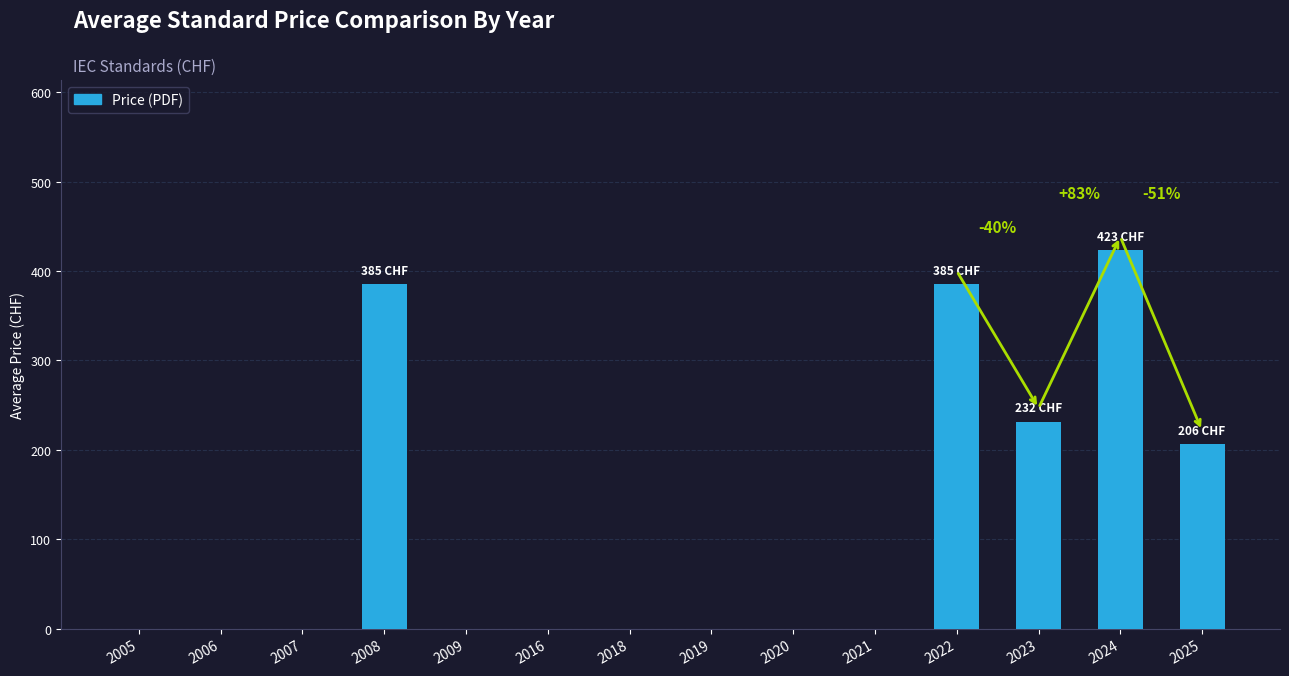

At which category does the chart reach its peak across all series?

2024